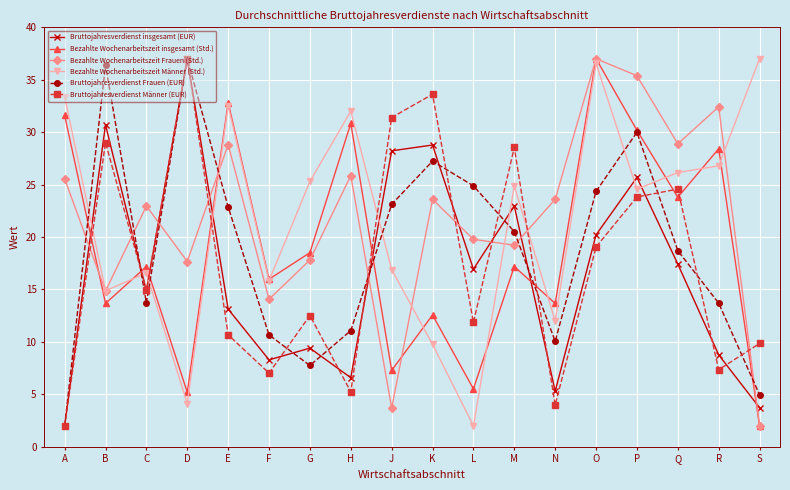

Is it true that Bezahlte Wochenarbeitszeit Frauen (Std.) equals 17.8 at G?

True